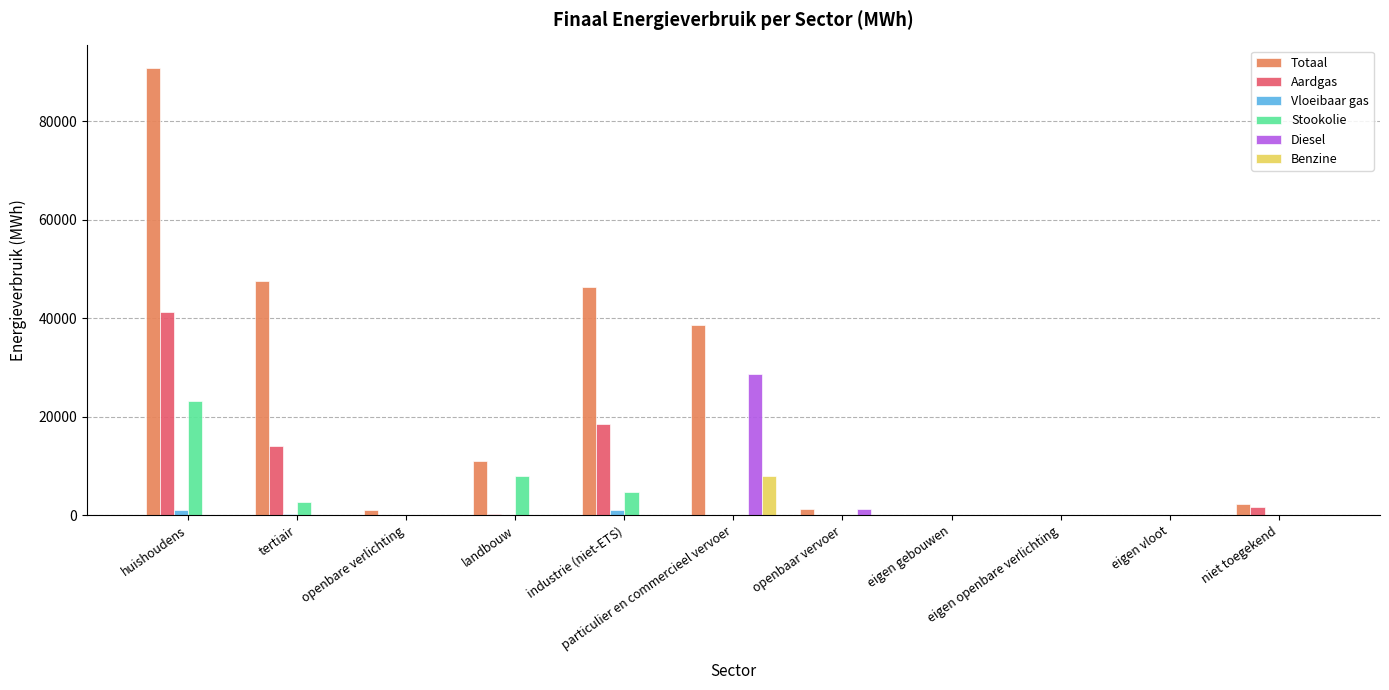

The value of Benzine at eigen openbare verlichting is -4676.0. True or false?

False